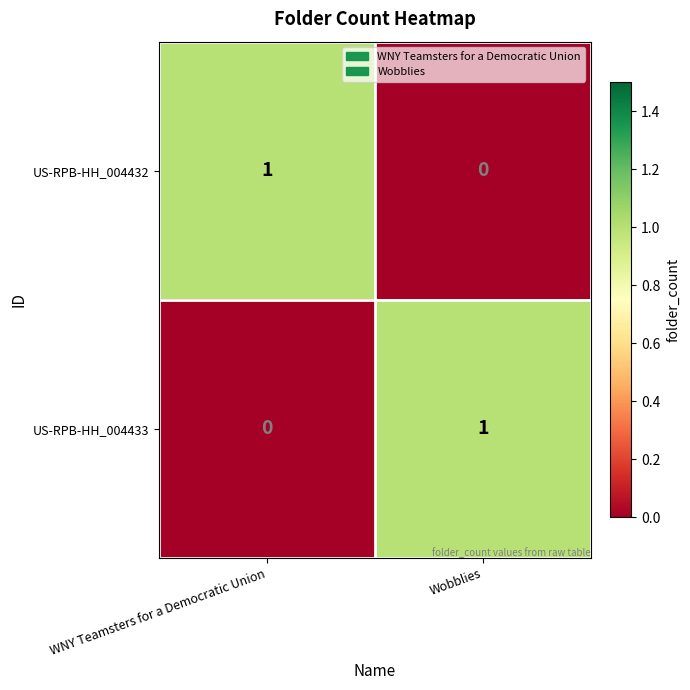

List the labels in order of US-RPB-HH_004433 value, largest first.

Wobblies, WNY Teamsters for a Democratic Union